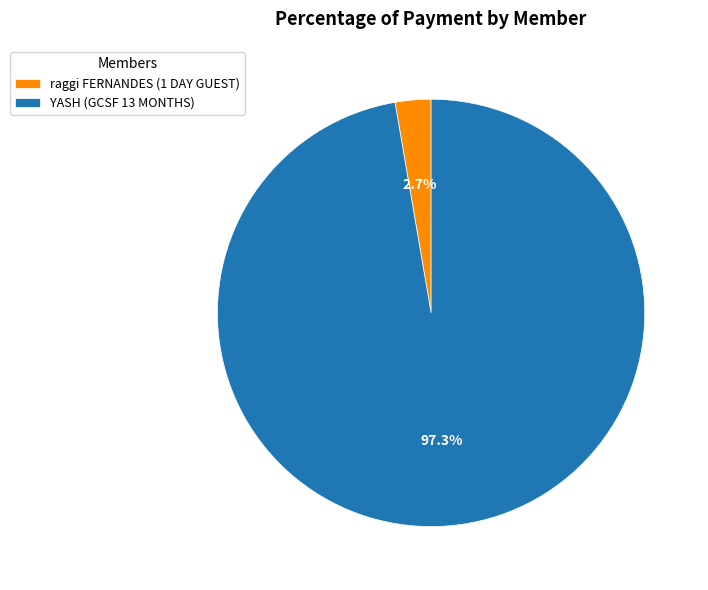

The raggi FERNANDES (1 DAY GUEST) slice represents 3% of the pie. True or false?

True